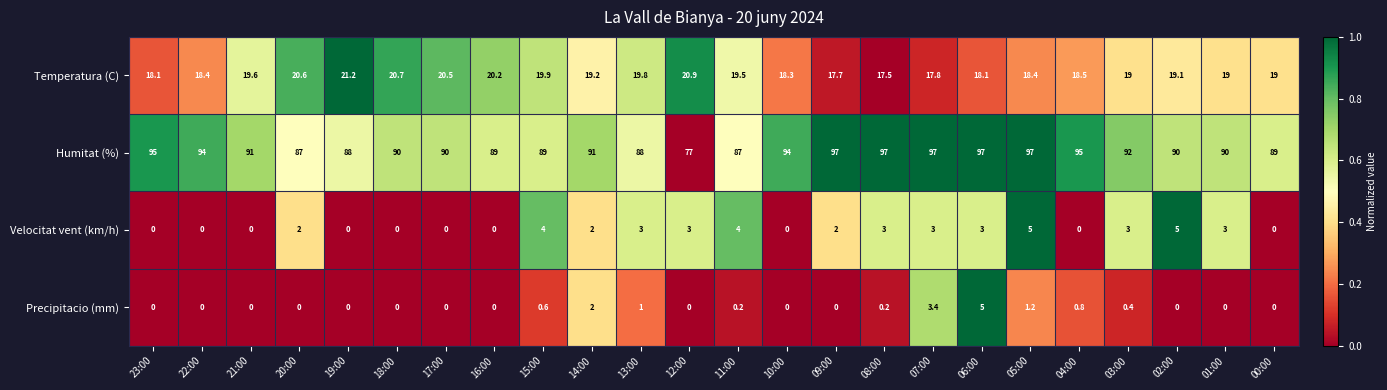

Is it true that Velocitat vent (km/h) equals 5.0 at 05:00?

True